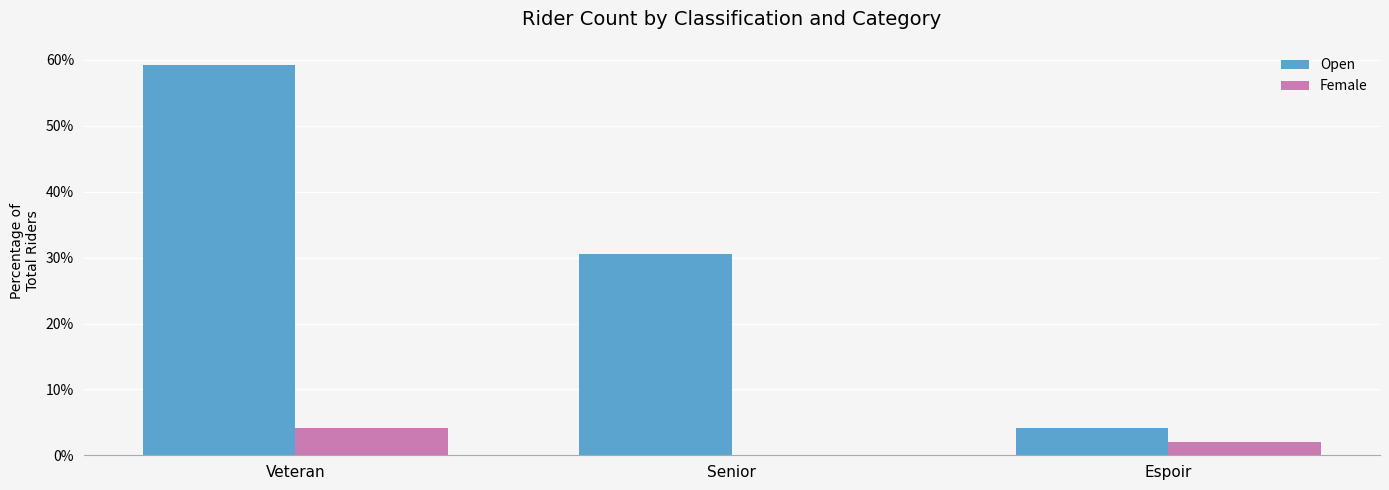

Which series changed the most between Veteran and Senior?

Open